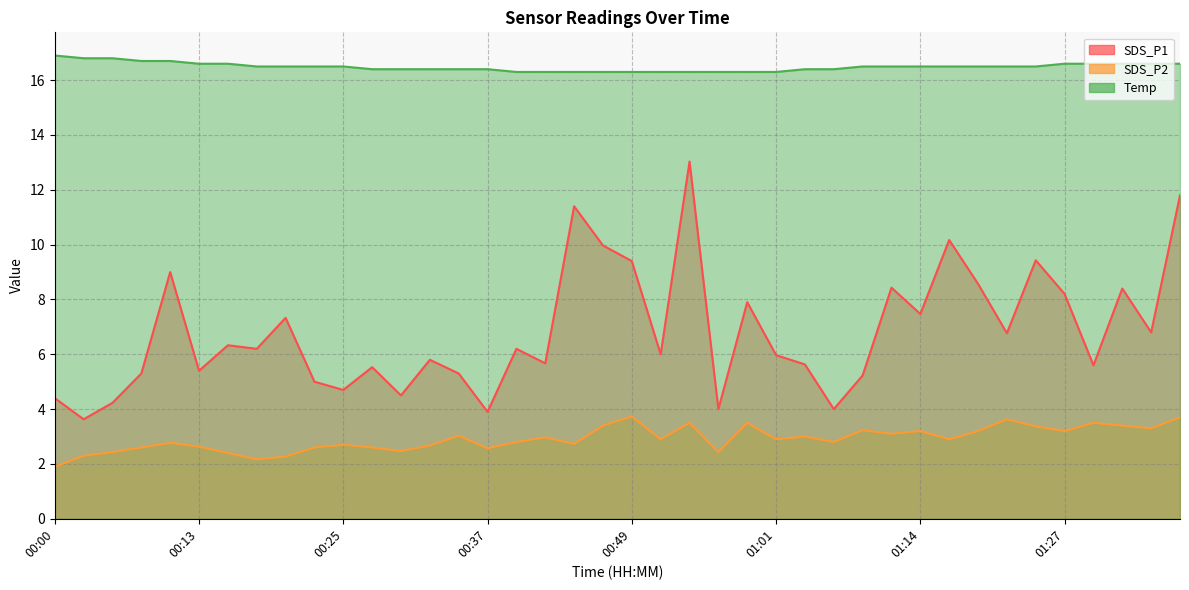

What is the total value across all series at 00:13?

24.6